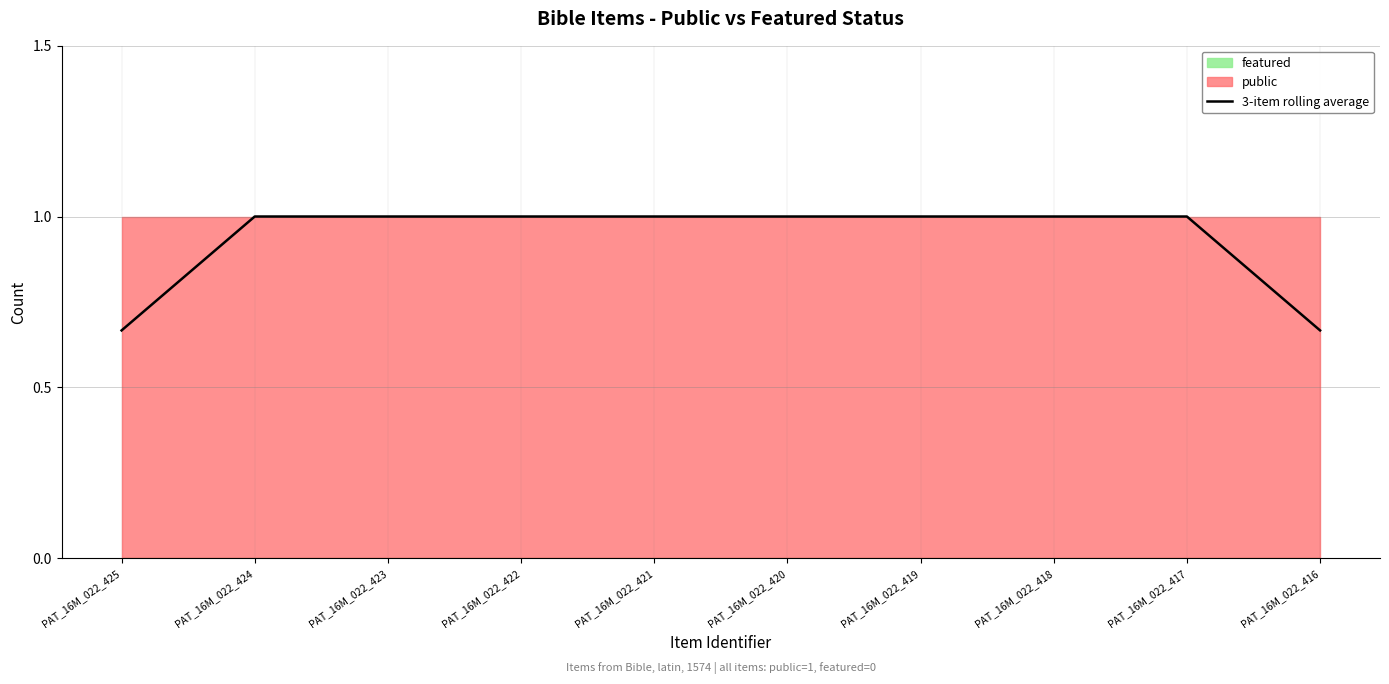

What is the difference between the maximum and minimum values?

0.3